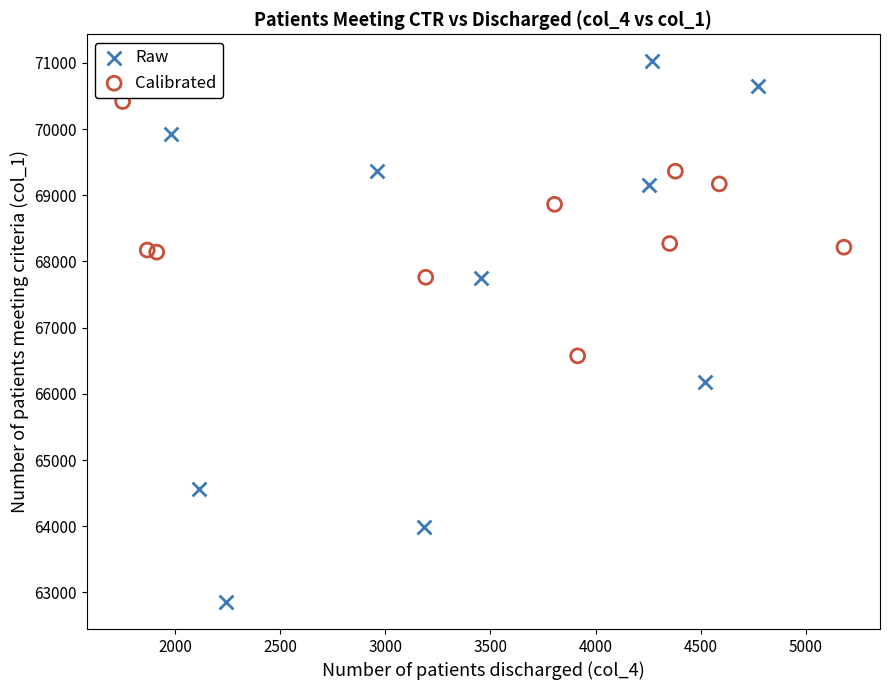

Which series contains the lowest Y value?

Raw